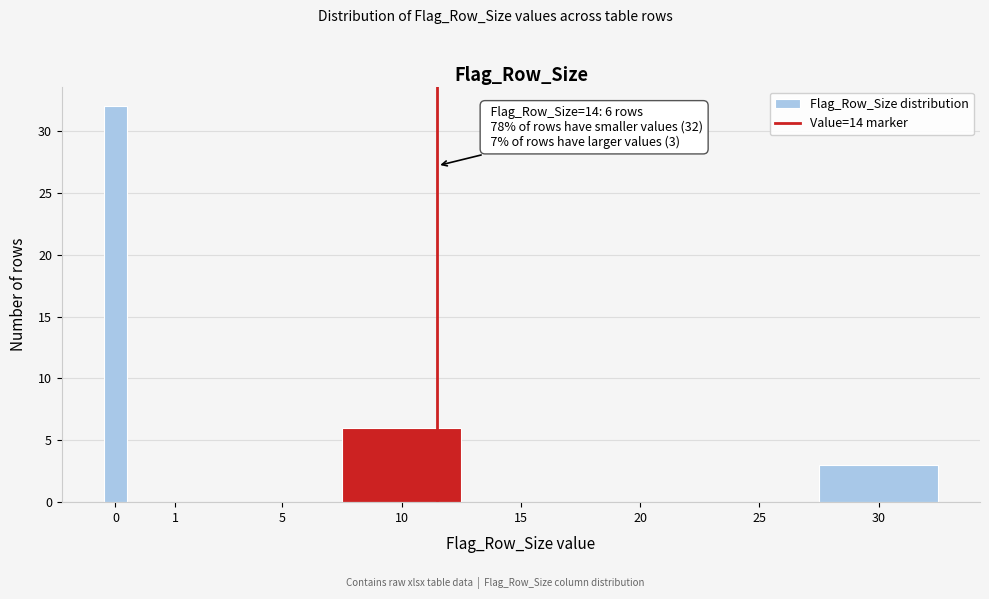

Reading right to left, transcribe all the data shown in this chart.

30=3	25=0	20=0	15=0	10=6	5=0	1=0	0=32